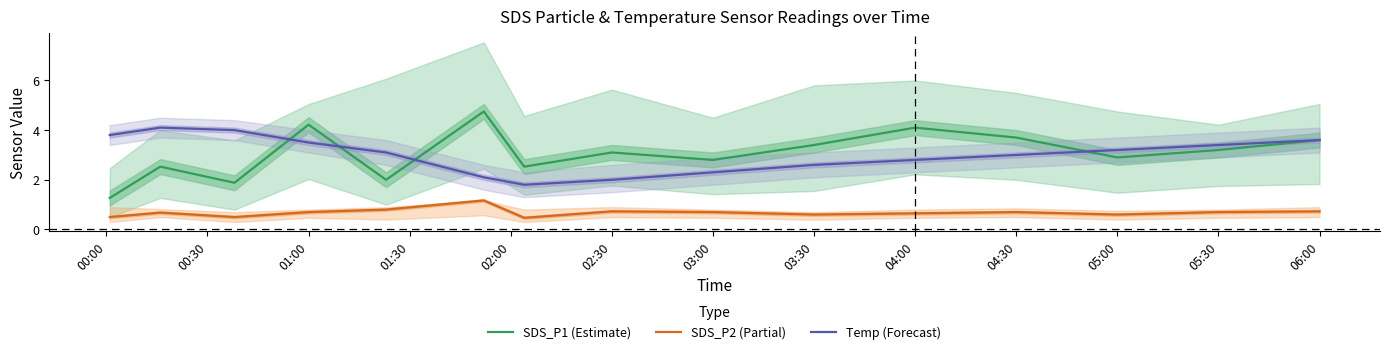

What are all the series names shown in the legend?

SDS_P1 (Estimate), SDS_P2 (Partial), Temp (Forecast)